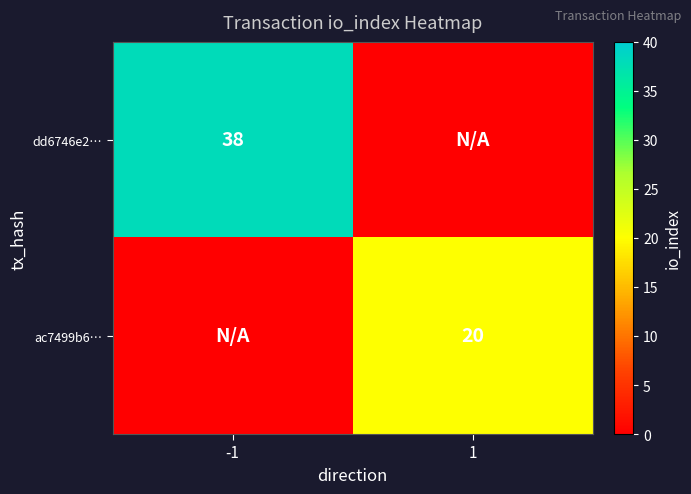

The ac7499b6… series shows 20 at 1. True or false?

True